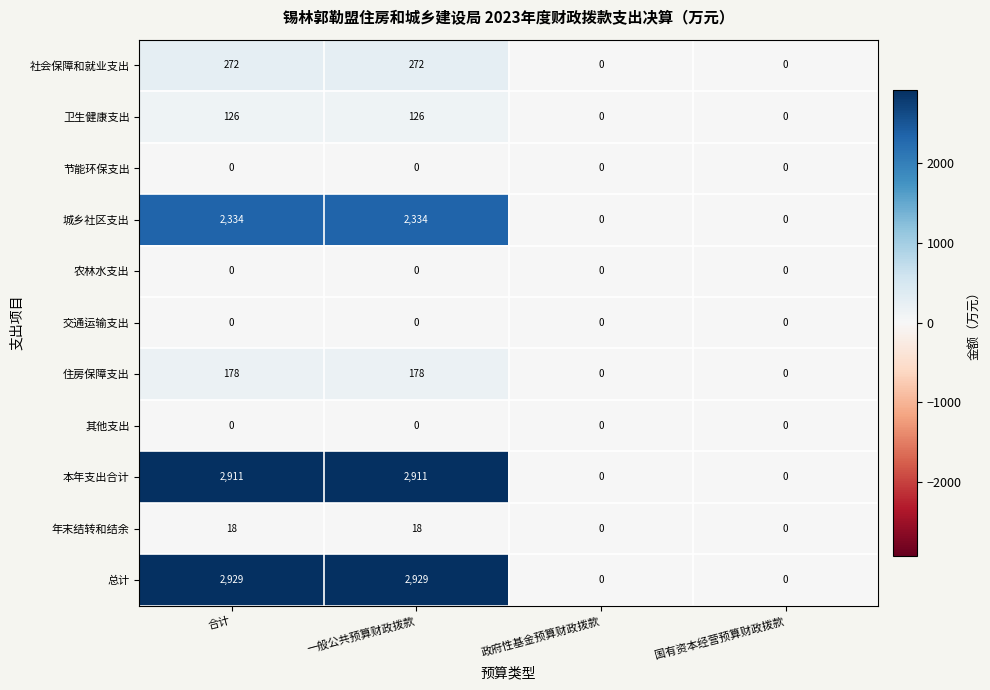

Is it true that 总计 equals 2929 at 合计?

True